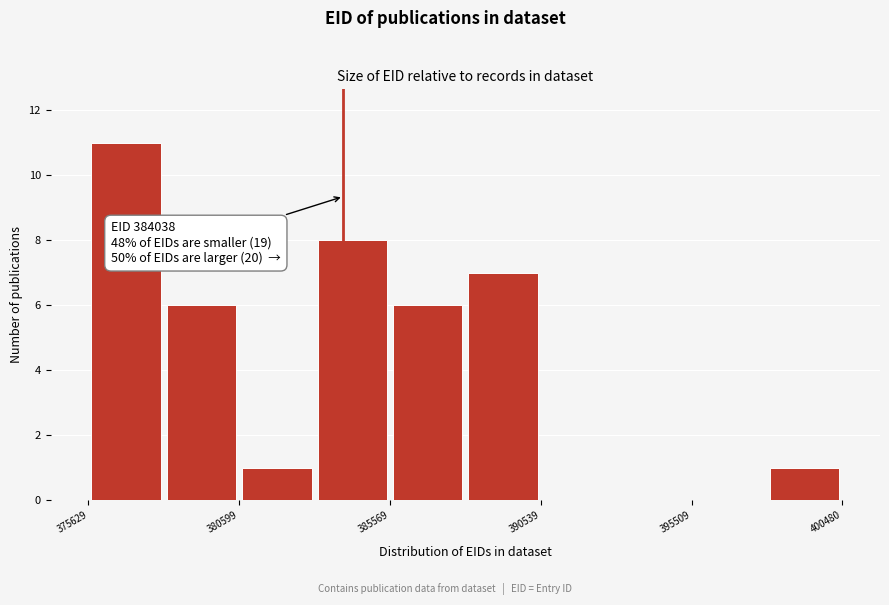

Over which range of the x-axis is the bar tallest?

375500 to 378000